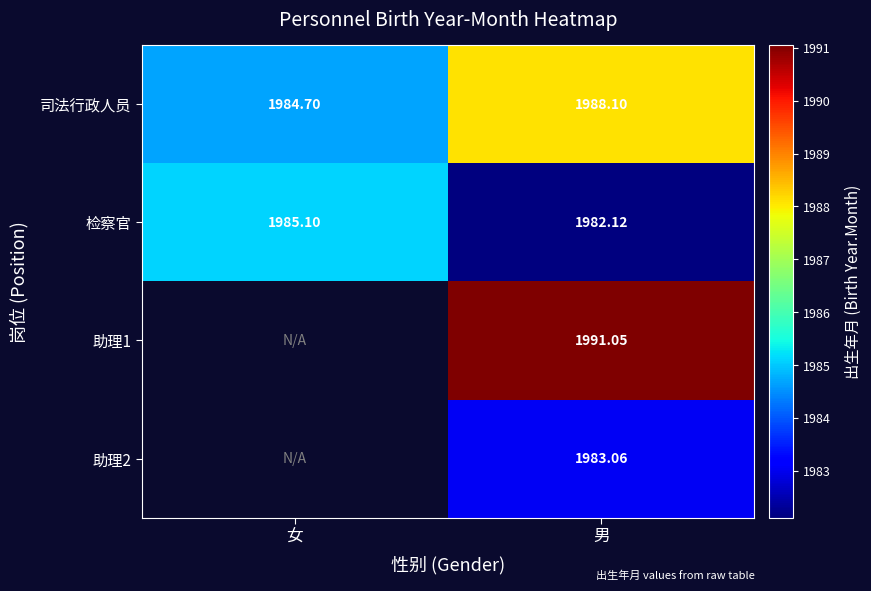

Between 男 and 女, which is larger?

男